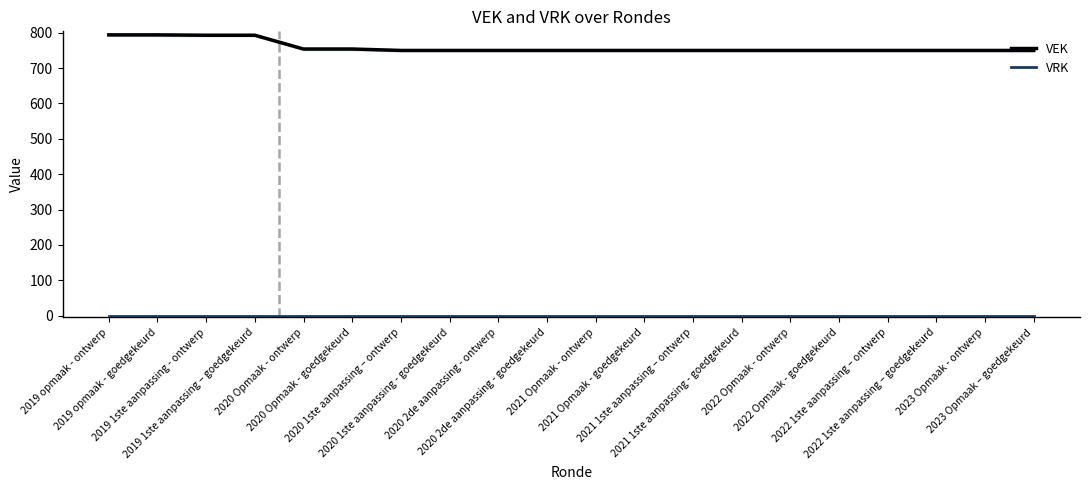

What is the label of the 19th point from the left?

2023 Opmaak - ontwerp